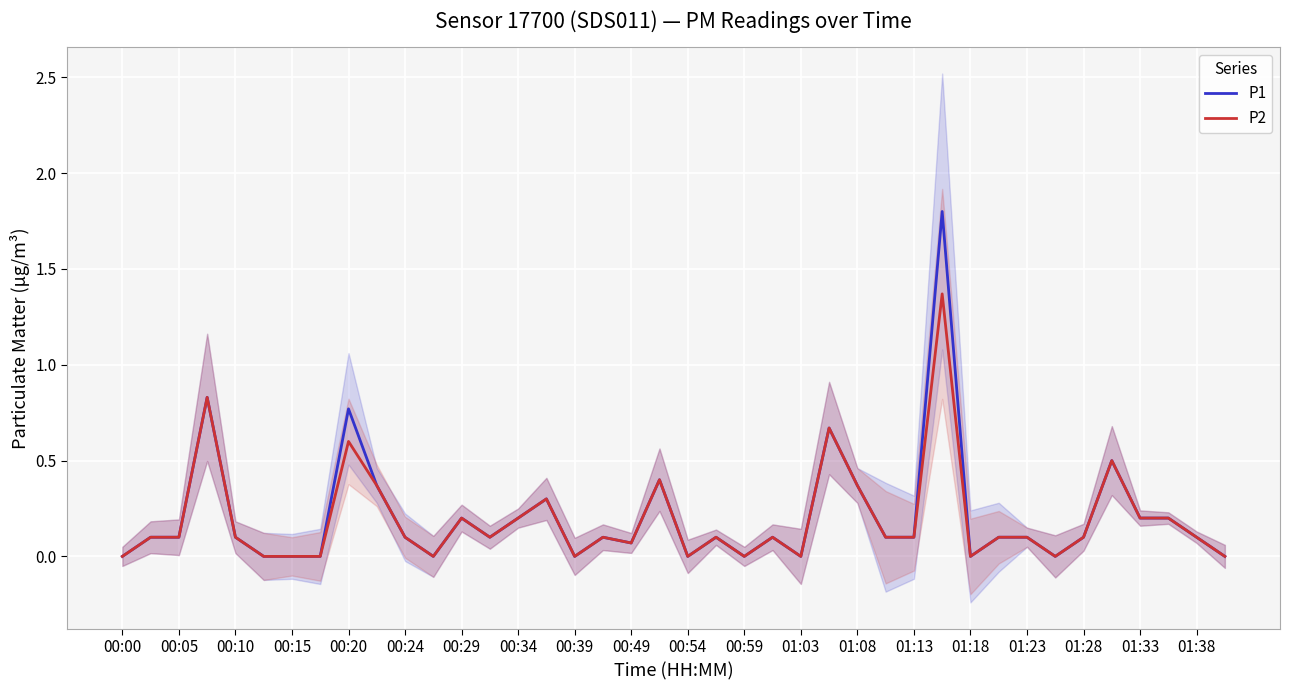

Is it true that P2 equals 0.1 at 01:28?

True